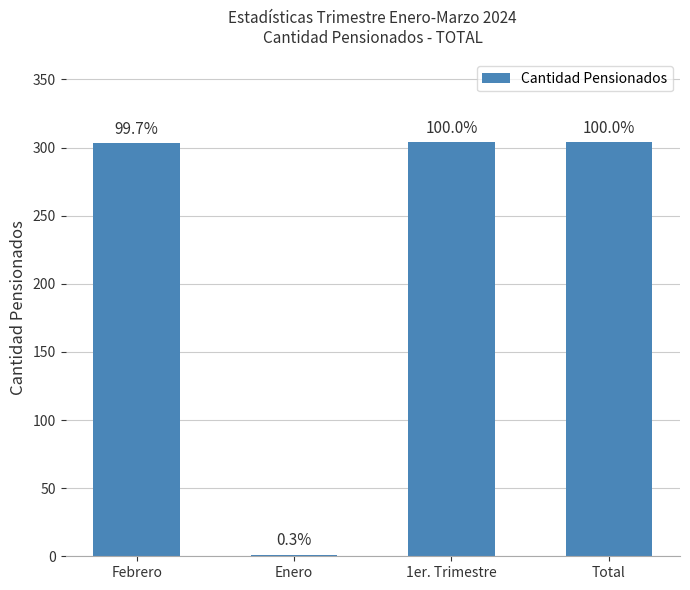

What is the sum of all values?

912